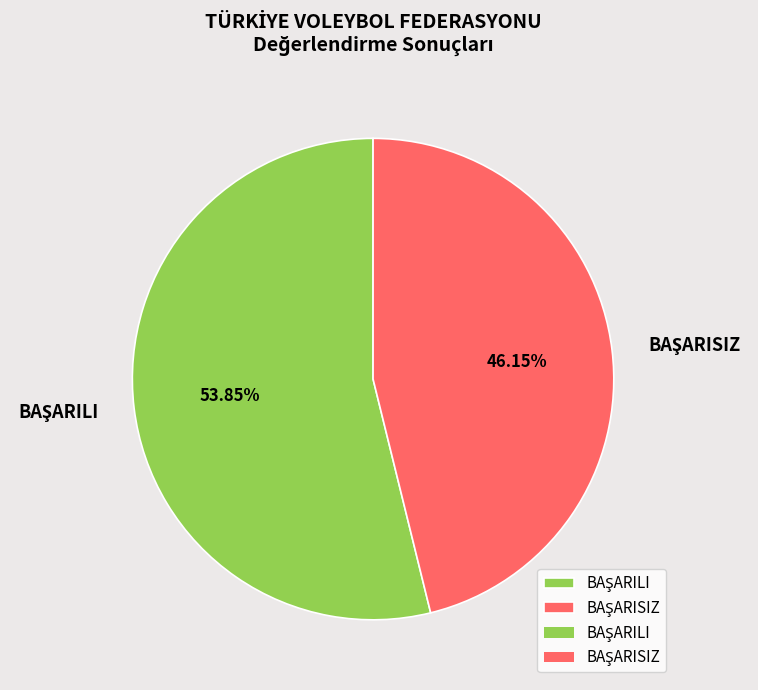

Is there a majority slice in this chart?

Yes